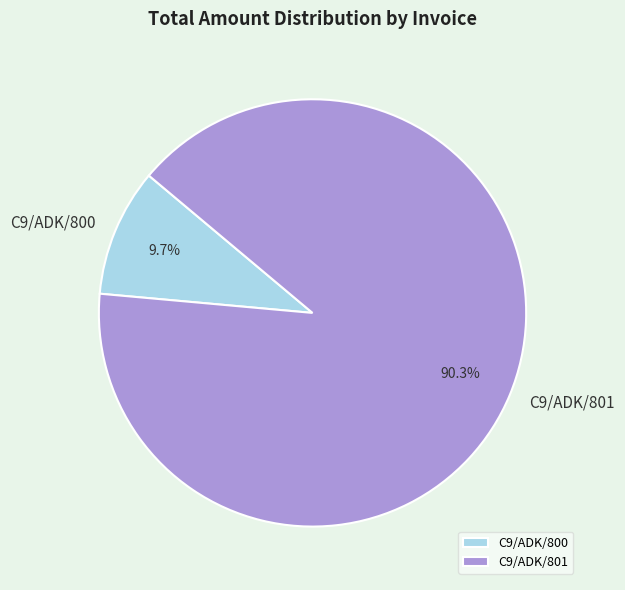

Combined, what portion of the pie is C9/ADK/800 and C9/ADK/801?

100.0%